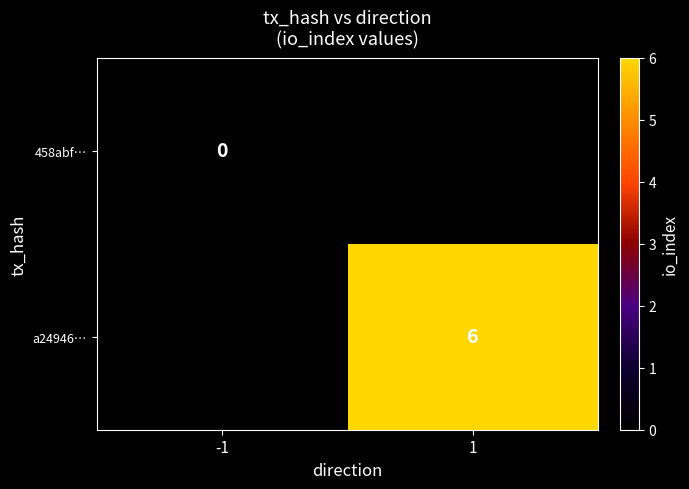

The value of a24946… at 1 is 6. True or false?

True